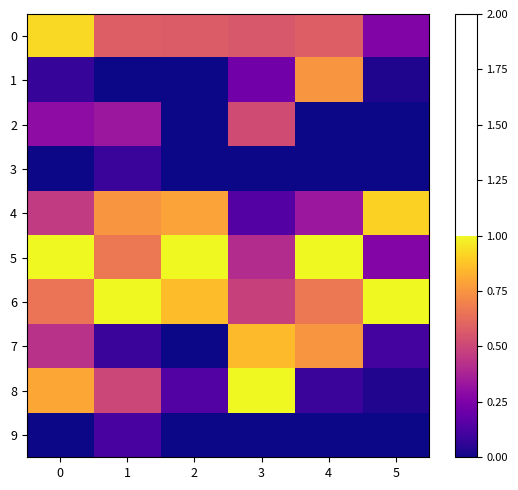

At how many categories does at least one series exceed 0?

6